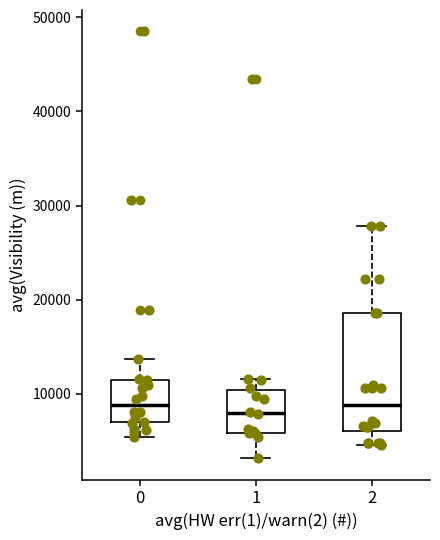

Reading left to right, transcribe this box plot: for each box, give where its median line is, the range the box spans, and where its two whiskers end, as read against the y-axis. The values are not printed on the chart, so give them approximately, as read against the axis.

0: median 9000, box 7000 to 12000, whiskers 5000 to 14000
1: median 8000, box 6000 to 10000, whiskers 3000 to 12000
2: median 9000, box 6000 to 19000, whiskers 5000 to 28000